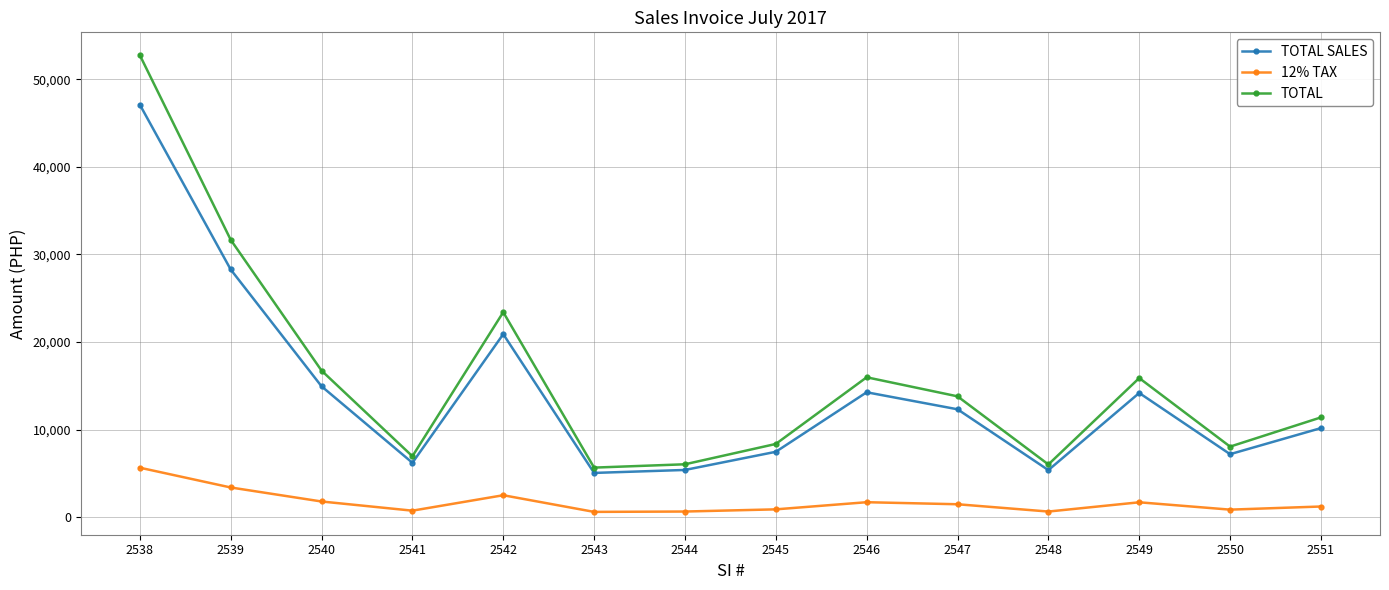

What is the total value across all series at 2543?

11325.8